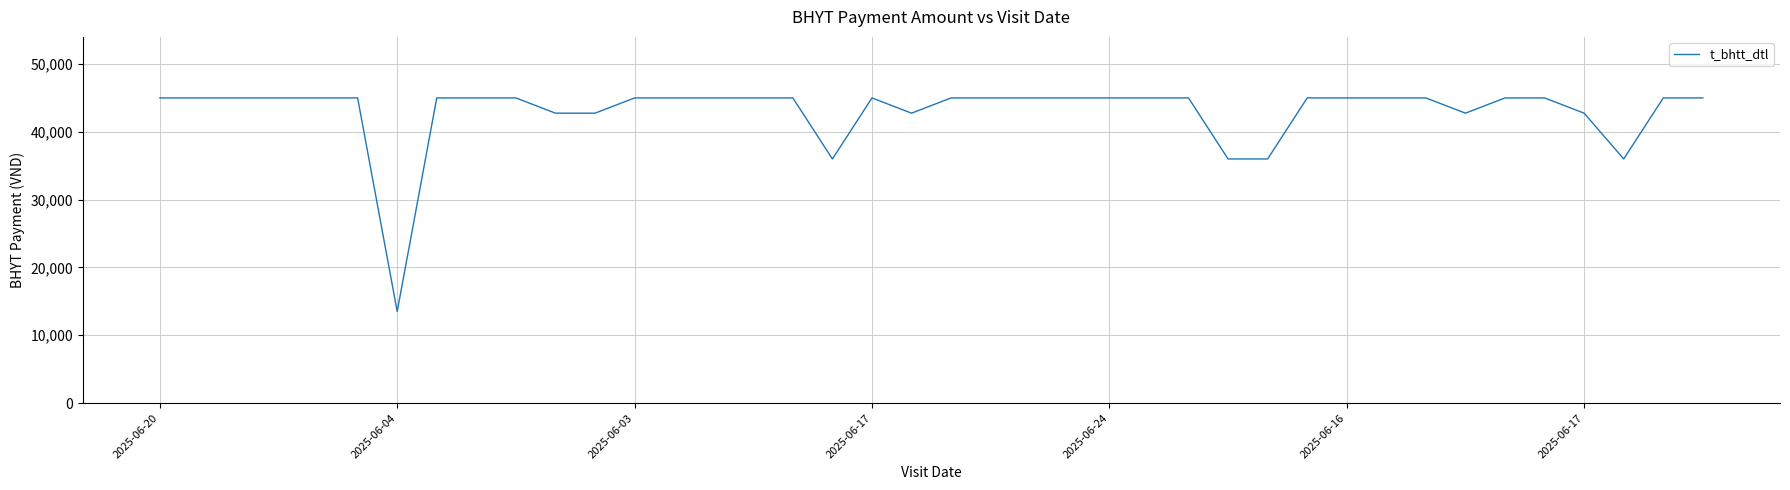

Reading left to right, extract all data points from this chart.

45000	45000	45000	45000	45000	45000	13500	45000	45000	45000	42750	42750	45000	45000	45000	45000	45000	36000	45000	42750	45000	45000	45000	45000	45000	45000	45000	36000	36000	45000	45000	45000	45000	42750	45000	45000	42750	36000	45000	45000